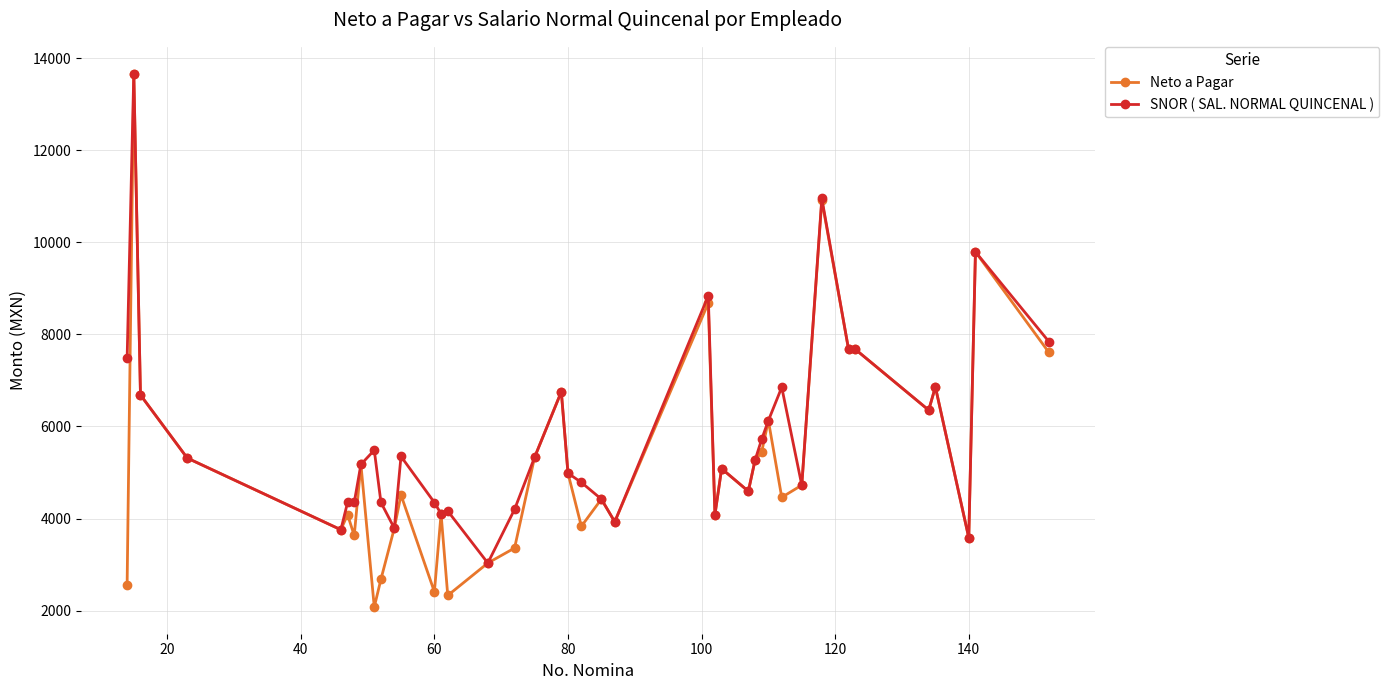

Which series has the widest spread of values?

Neto a Pagar